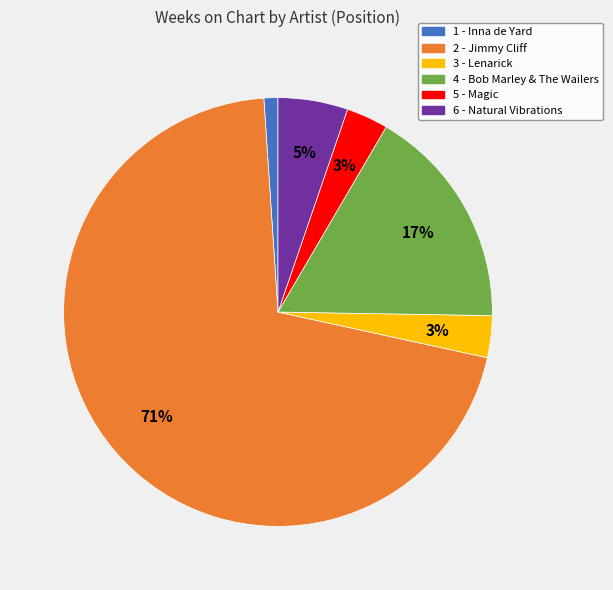

To the nearest percent, what is the difference between the 2 - Jimmy Cliff and 4 - Bob Marley & The Wailers slice percentages?

54%